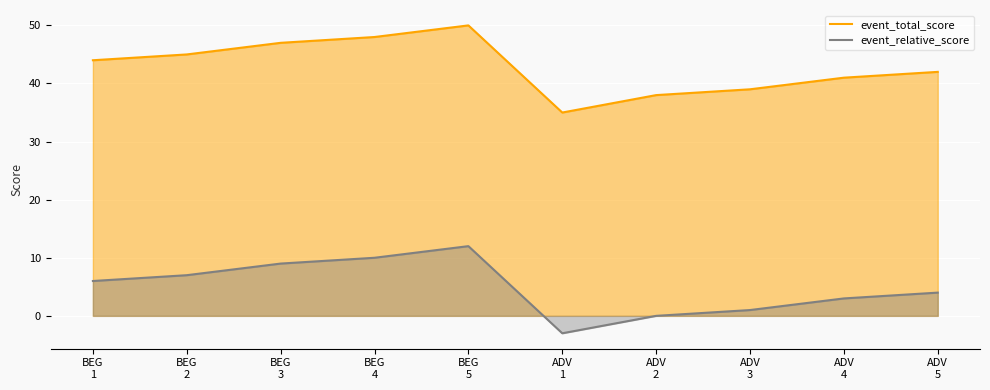

What position from the right is ADV
2?

4